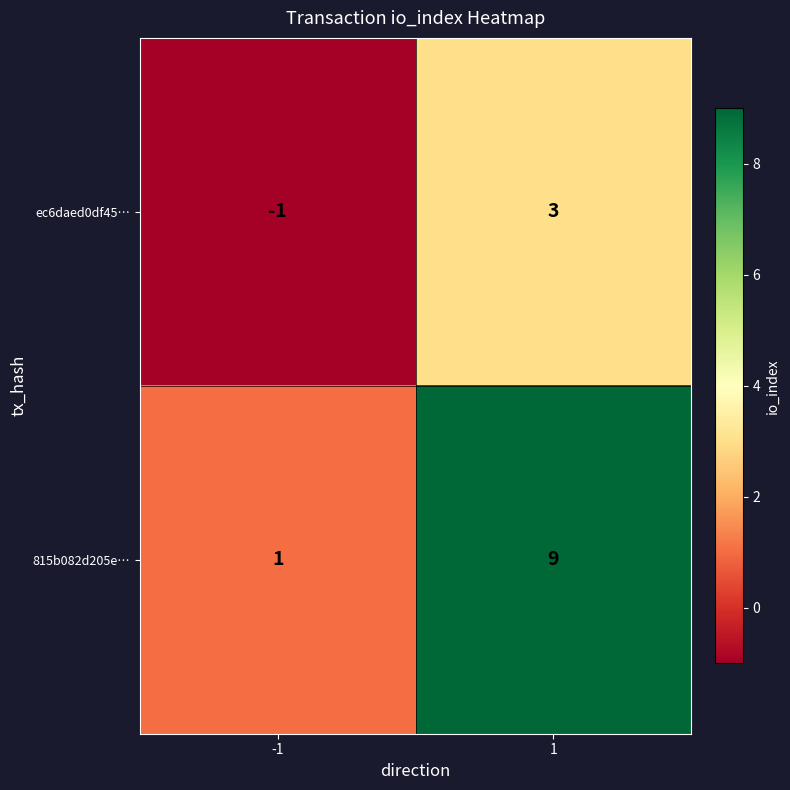

Is it true that 815b082d205e… equals 1 at -1?

True